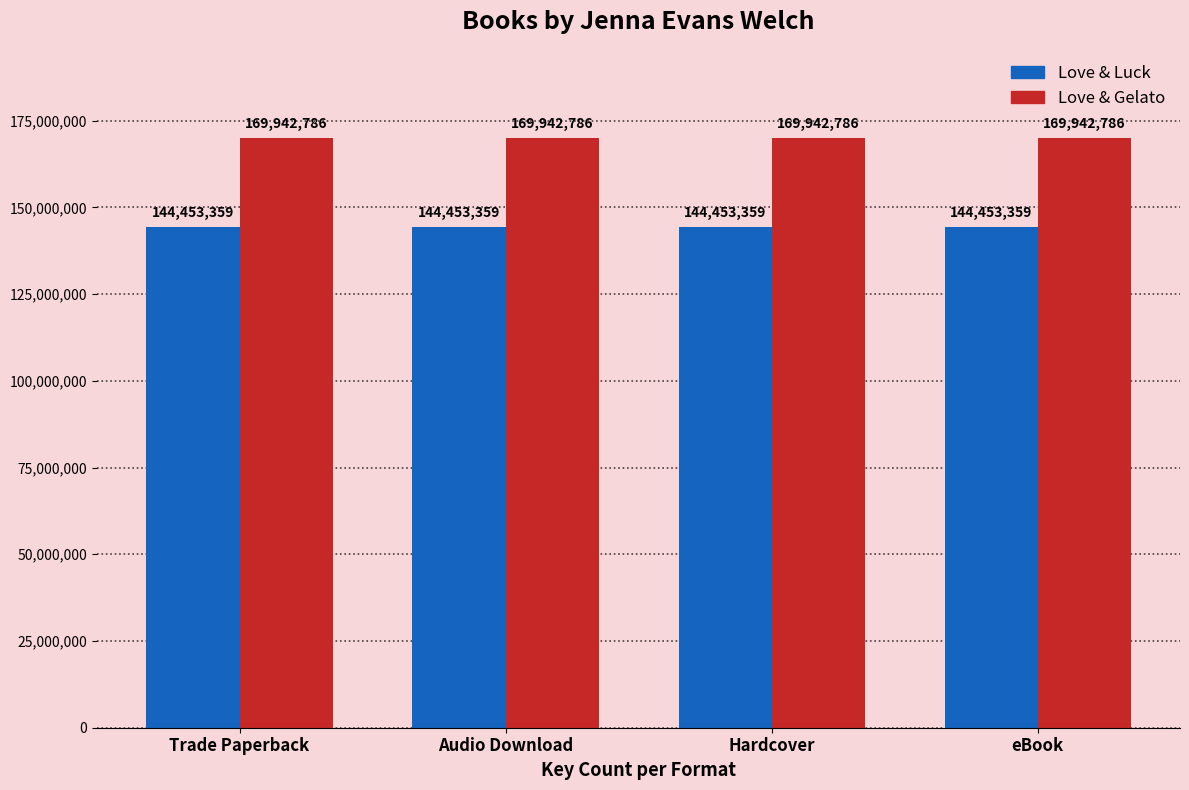

Read the Love & Gelato value at eBook.

169942786